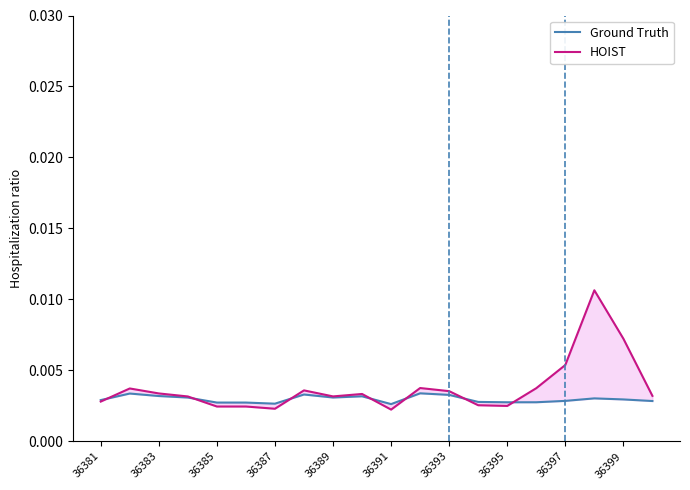

List the series in order of their overall mean, highest first.

HOIST, Ground Truth